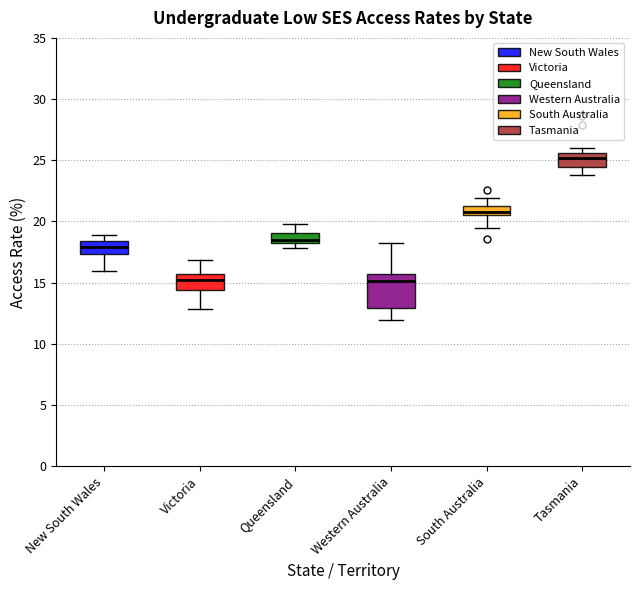

Where does the median line of the box for Victoria sit on the y-axis? The values are not printed on the chart, so give them approximately, as read against the axis.

15.0